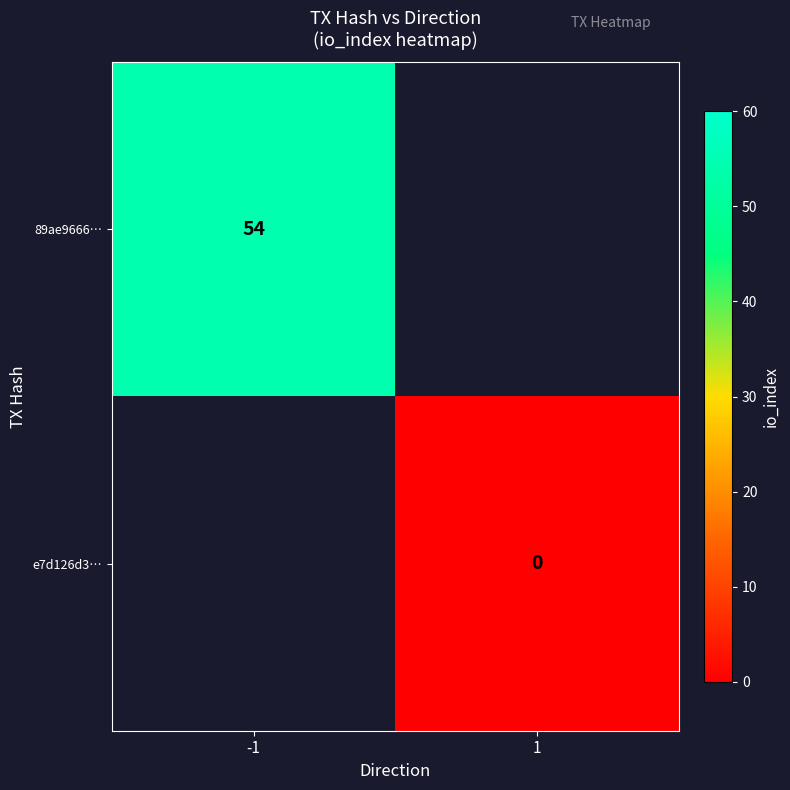

The value of 89ae9666… at -1 is 54. True or false?

True